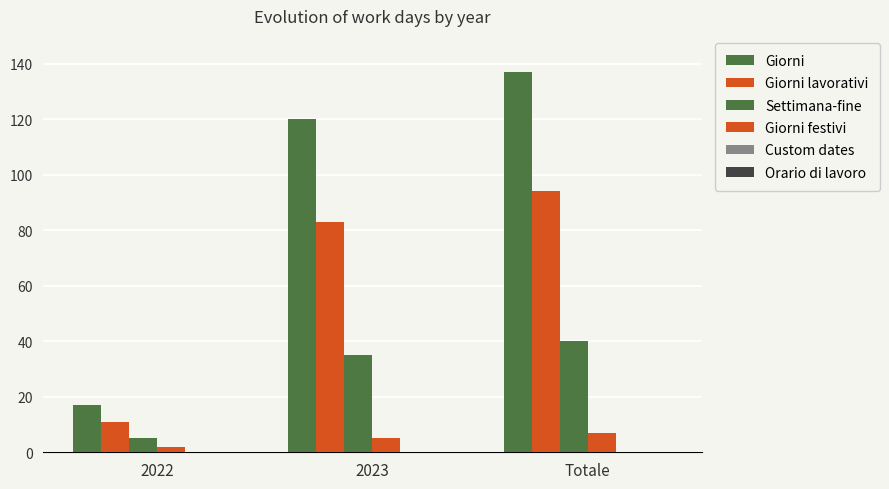

What is the difference between the highest and lowest values at 2023?

120